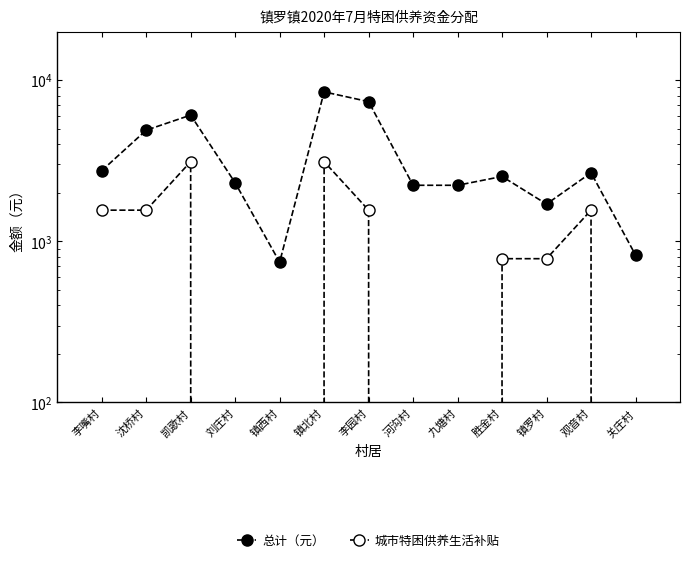

Does the chart have visible grid lines?

No